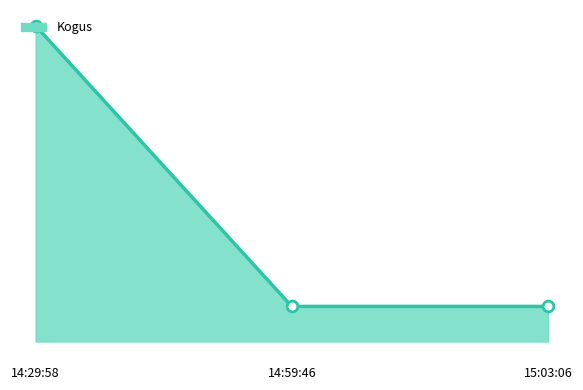

Between 15:03:06 and 14:29:58, which is larger?

14:29:58